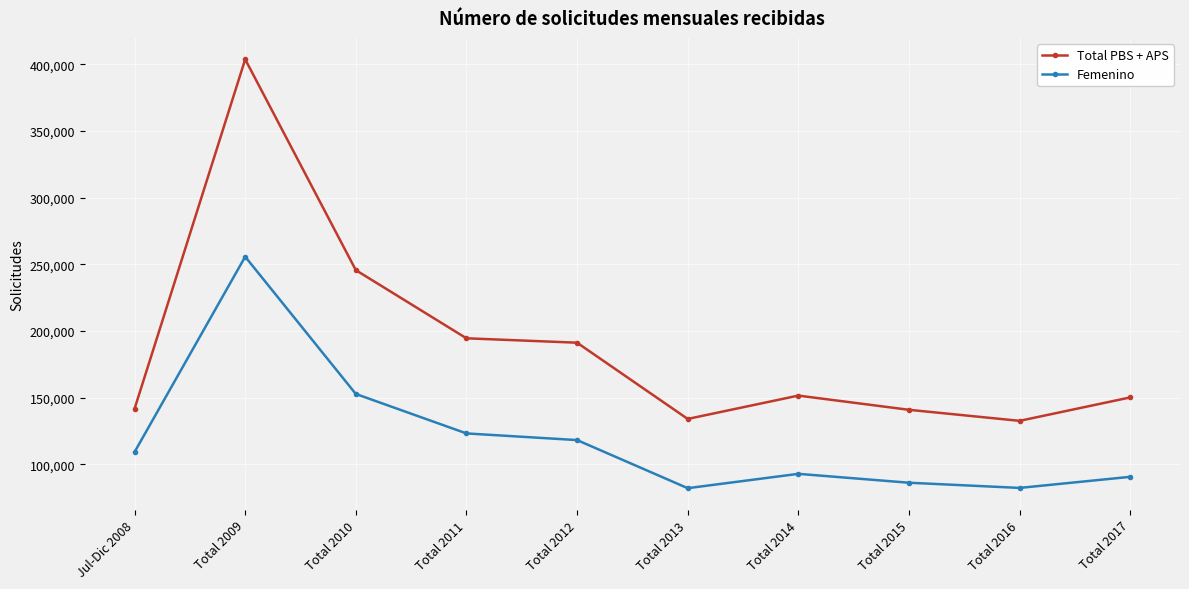

At which label is Femenino closest to 168943?

Total 2010